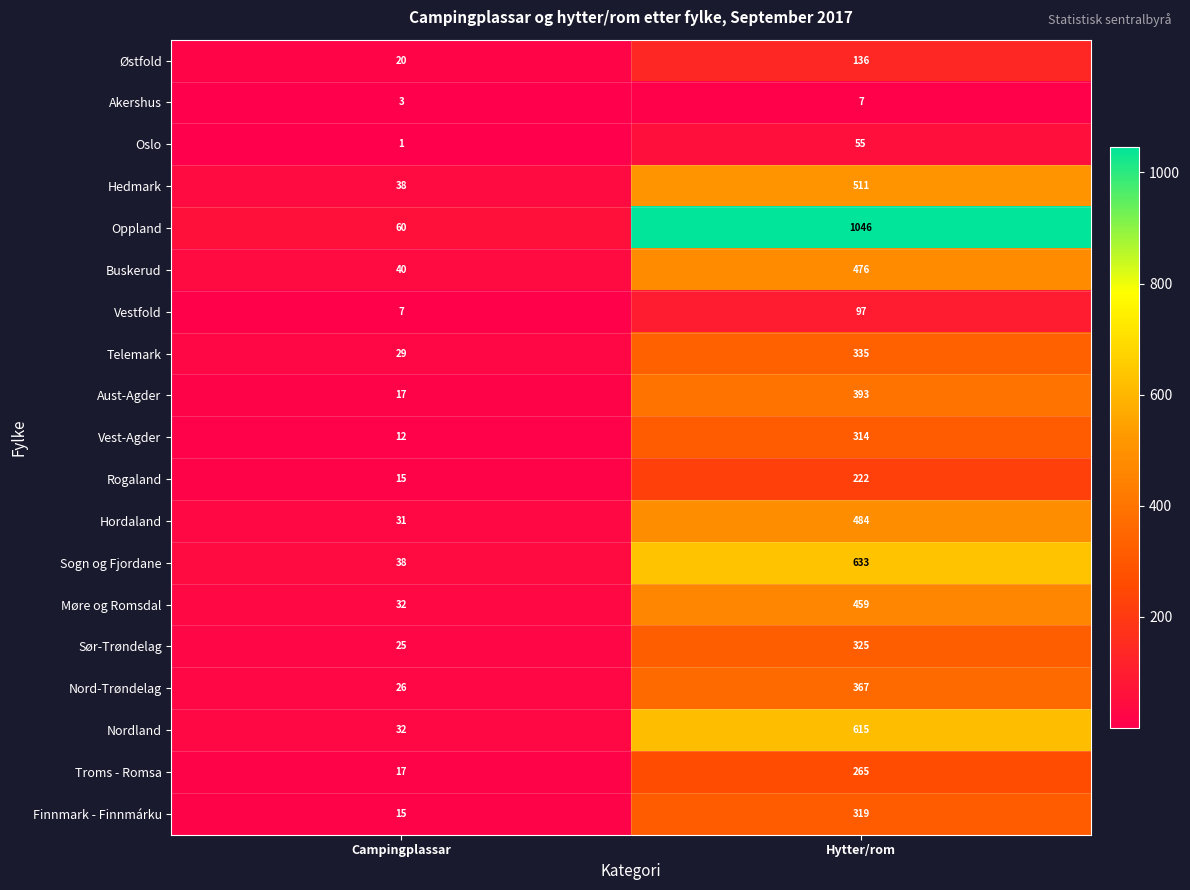

List the series in order of their peak value, lowest first.

Akershus, Oslo, Vestfold, Østfold, Rogaland, Troms - Romsa, Vest-Agder, Finnmark - Finnmárku, Sør-Trøndelag, Telemark, Nord-Trøndelag, Aust-Agder, Møre og Romsdal, Buskerud, Hordaland, Hedmark, Nordland, Sogn og Fjordane, Oppland